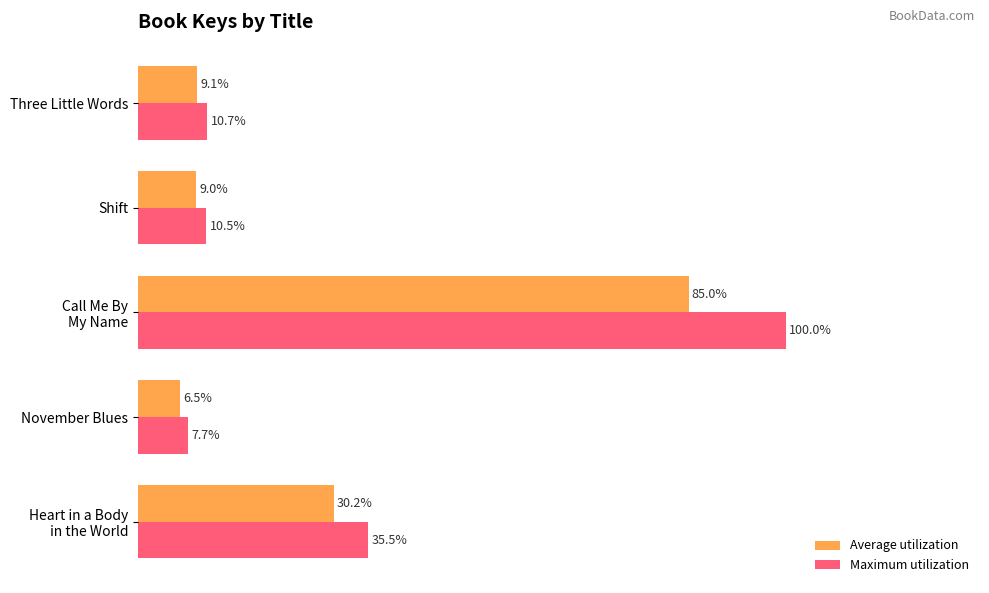

Which category has the lowest value in the Average utilization series?

November Blues